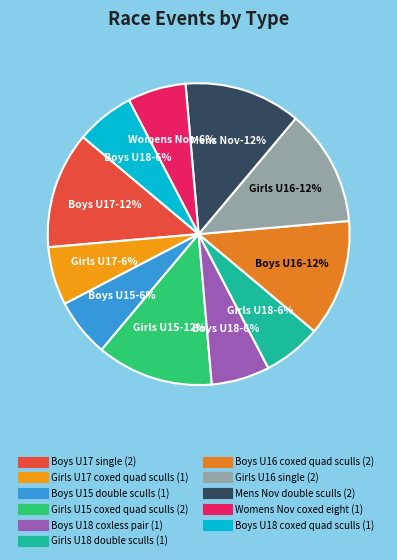

How many slices are in this pie chart?

11